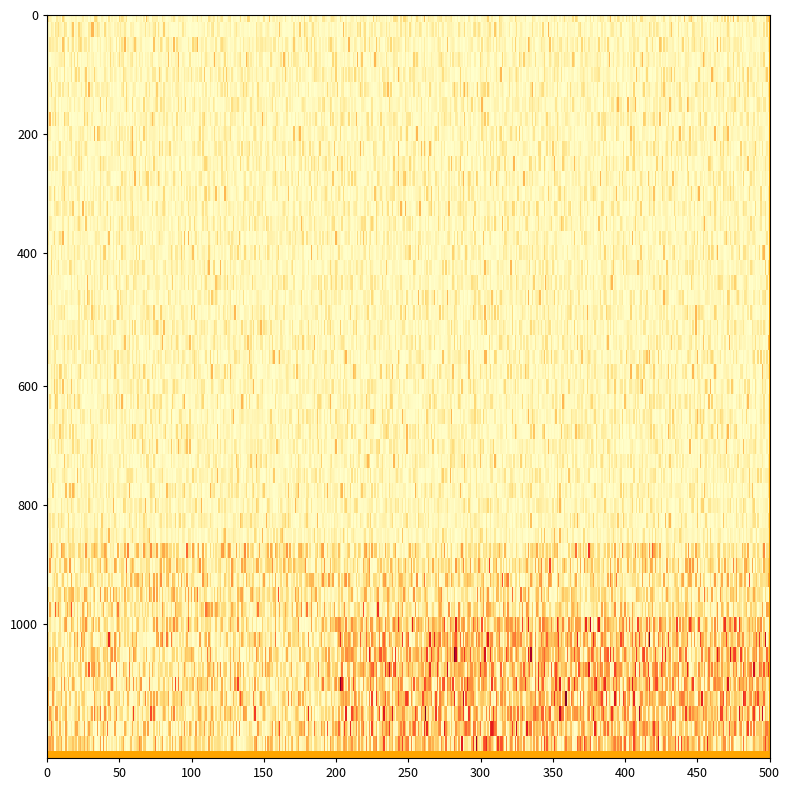

What is the average value of the  series?

2